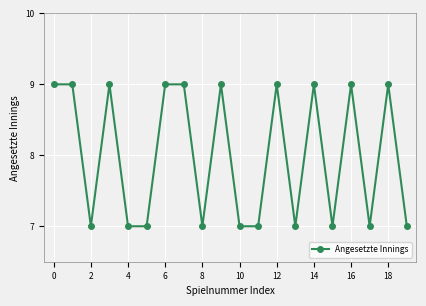

How many lines are shown in the chart?

1